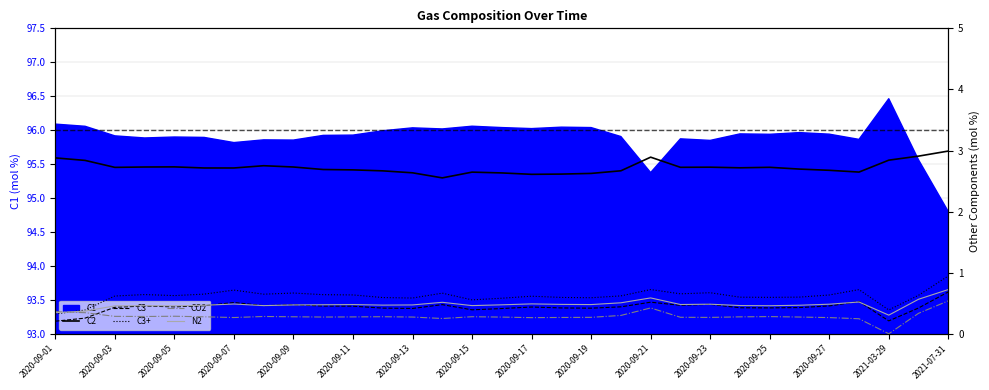

The C1 series shows 137.9 at 2020-09-07. True or false?

False